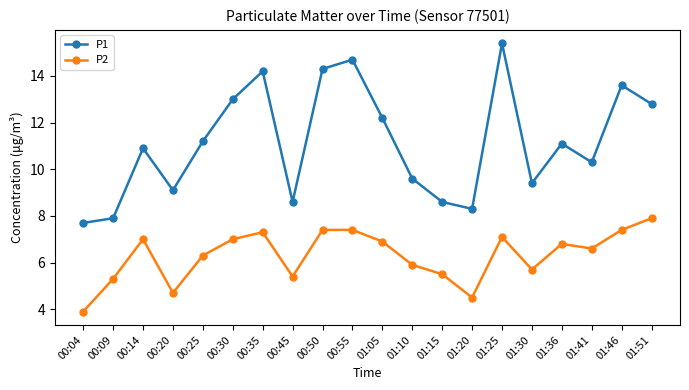

Which label corresponds to the largest value in the chart?

01:25